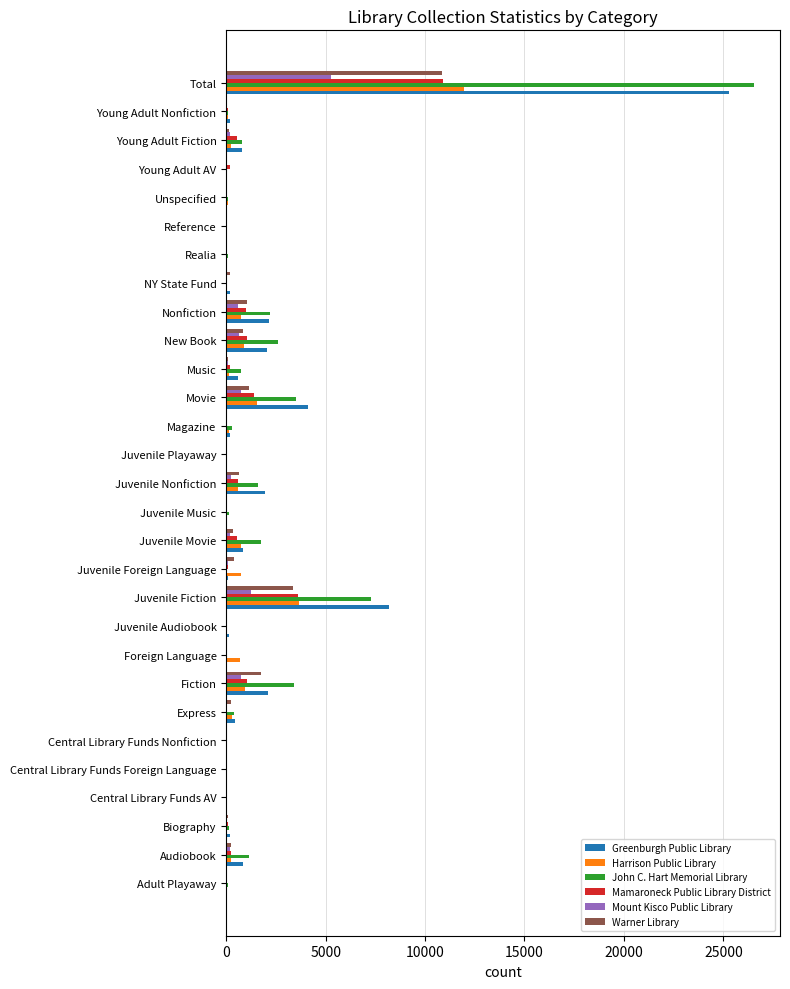

What are all the series names shown in the legend?

Greenburgh Public Library, Harrison Public Library, John C. Hart Memorial Library, Mamaroneck Public Library District, Mount Kisco Public Library, Warner Library